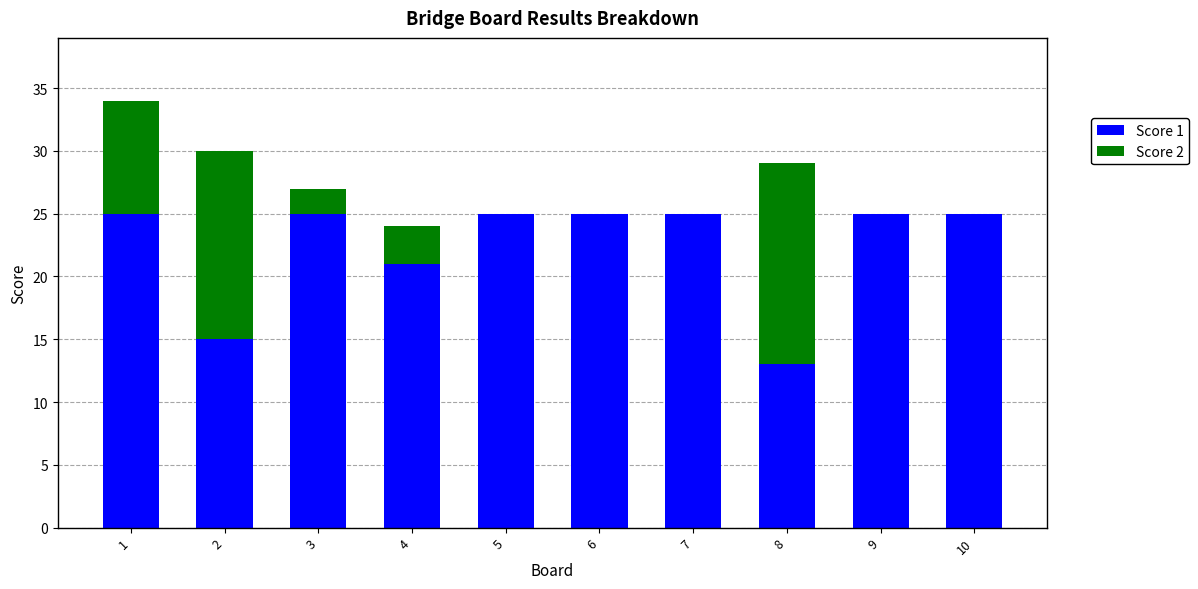

What is the total value across all series at 10?

25